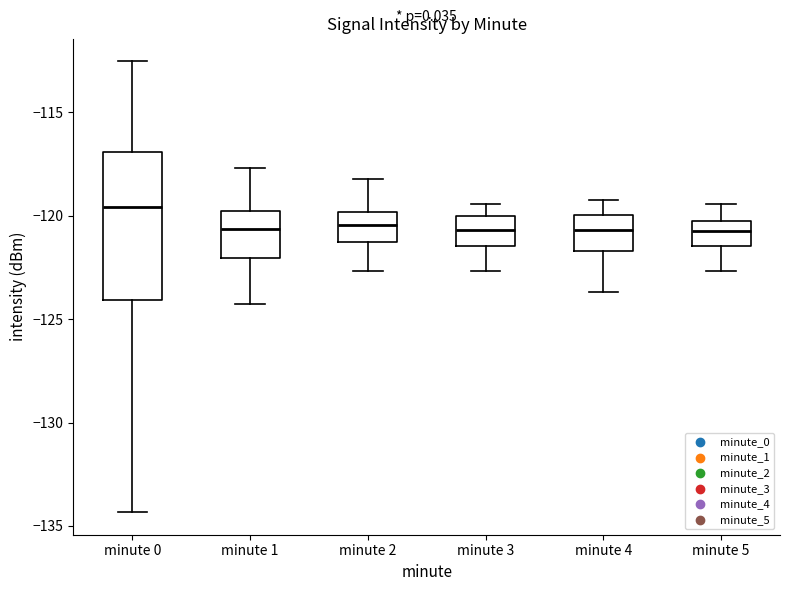

Which box is the tallest, from its lower edge to its upper edge?

minute 0